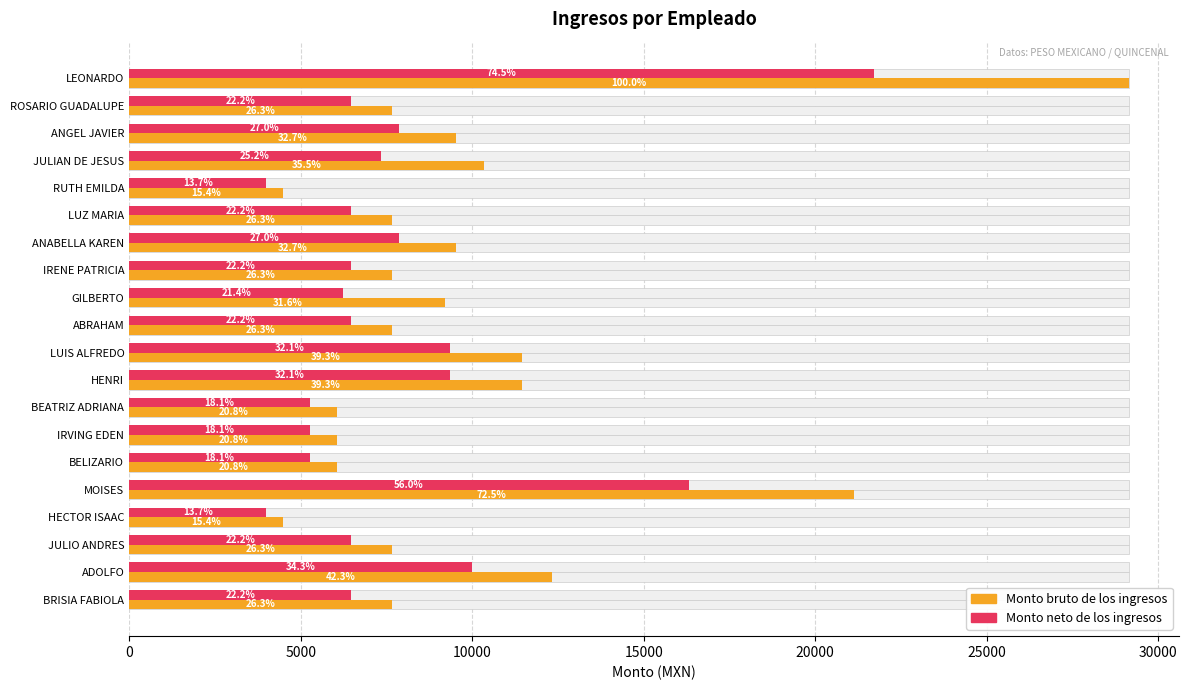

Rank the series by their average value, from highest to lowest.

Monto bruto de los ingresos, Monto neto de los ingresos